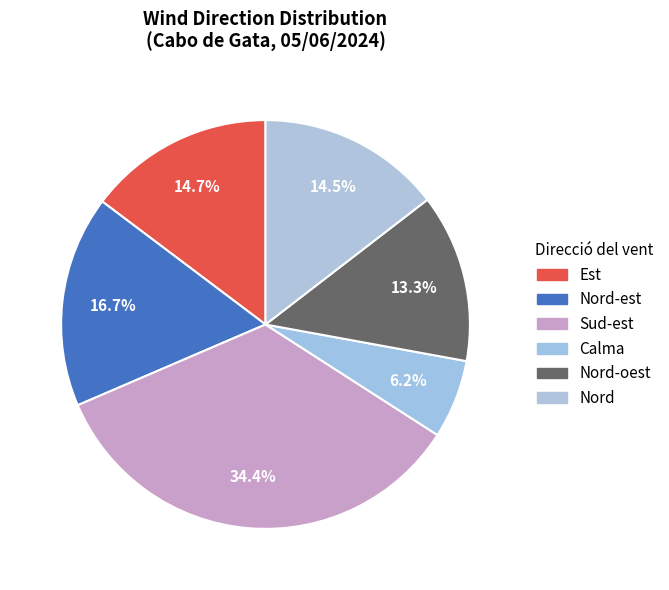

How many slices are in this pie chart?

6